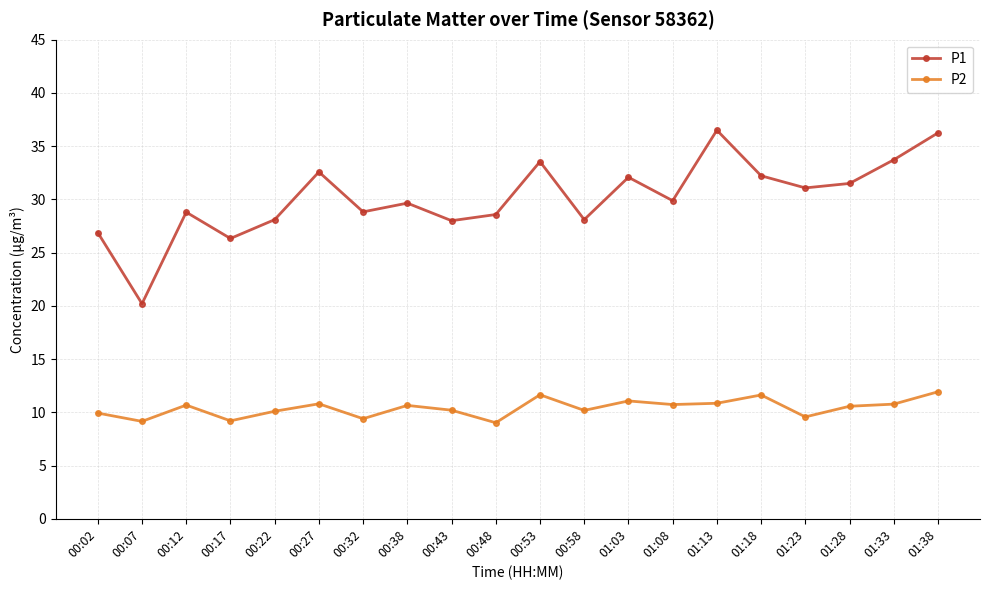

Is the value of P1 at 00:48 greater than the value of P2 at 00:53?

Yes